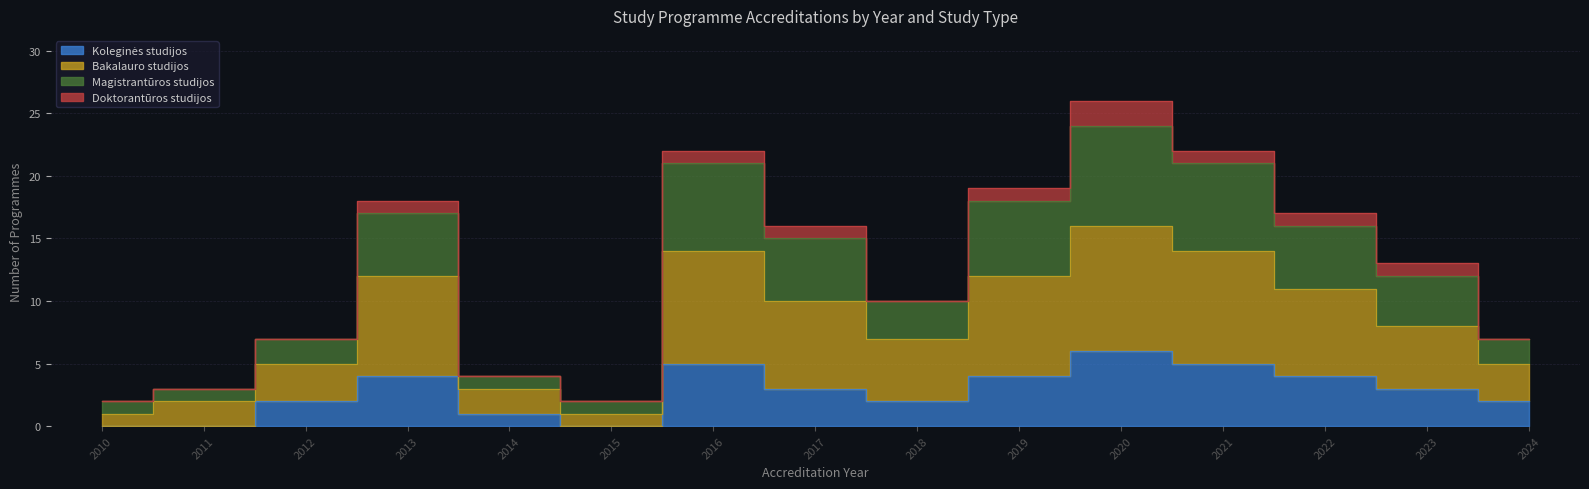

Which category has the lowest value in the Bakalauro studijos series?

2010